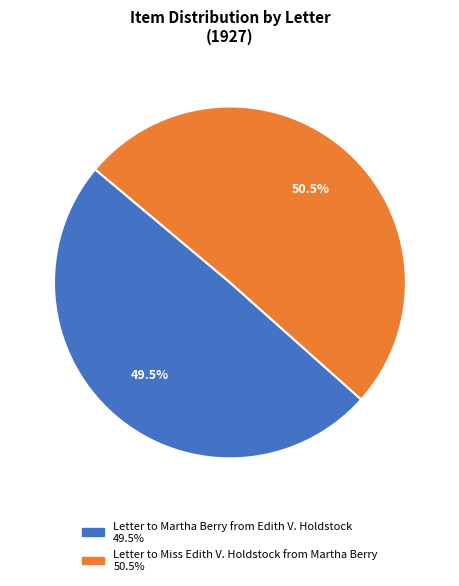

Rank the categories by value from lowest to highest.

Letter to Martha Berry from Edith V. Holdstock, Letter to Miss Edith V. Holdstock from Martha Berry